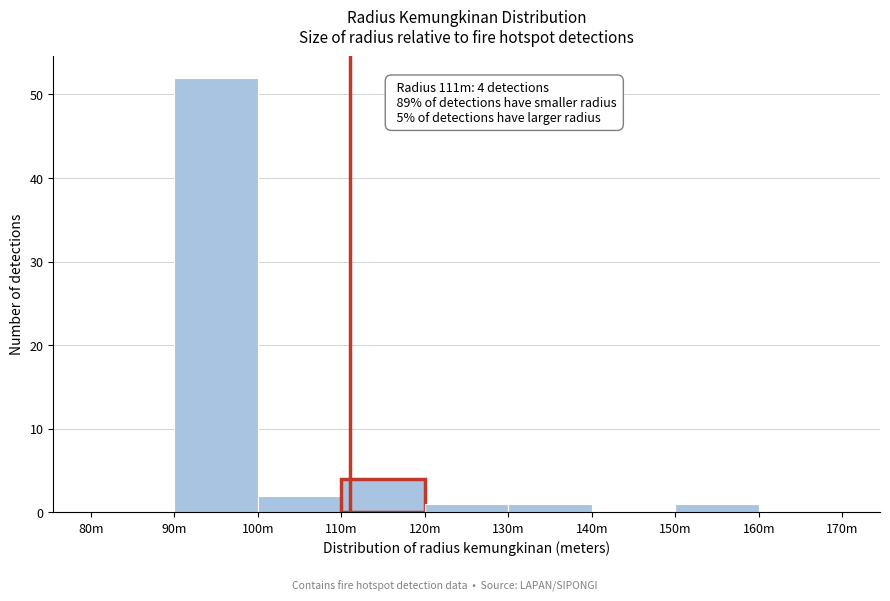

At which category does the chart reach its peak across all series?

90m